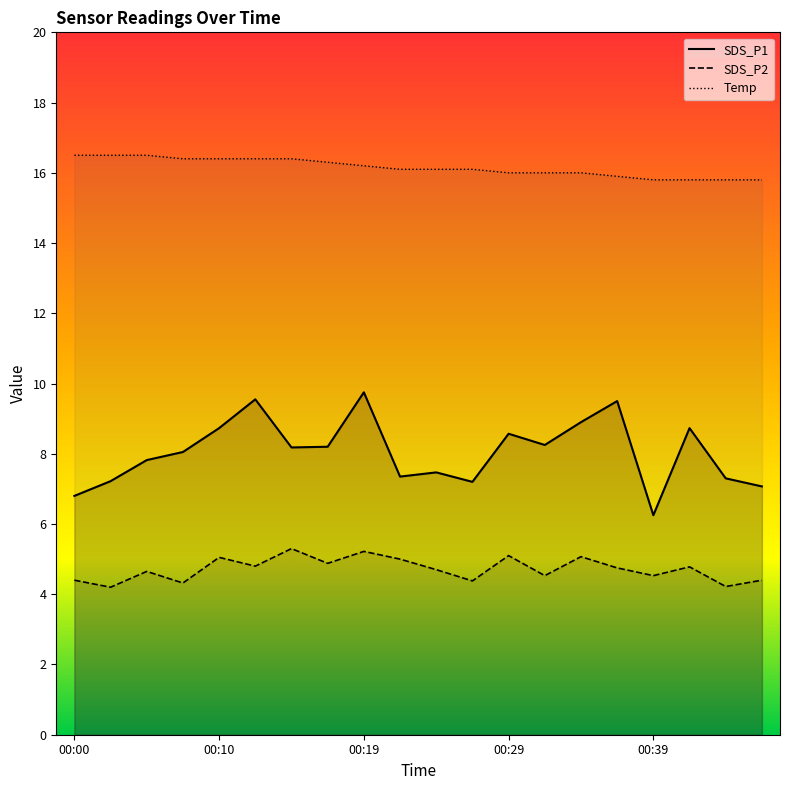

How many series are shown in this chart?

3